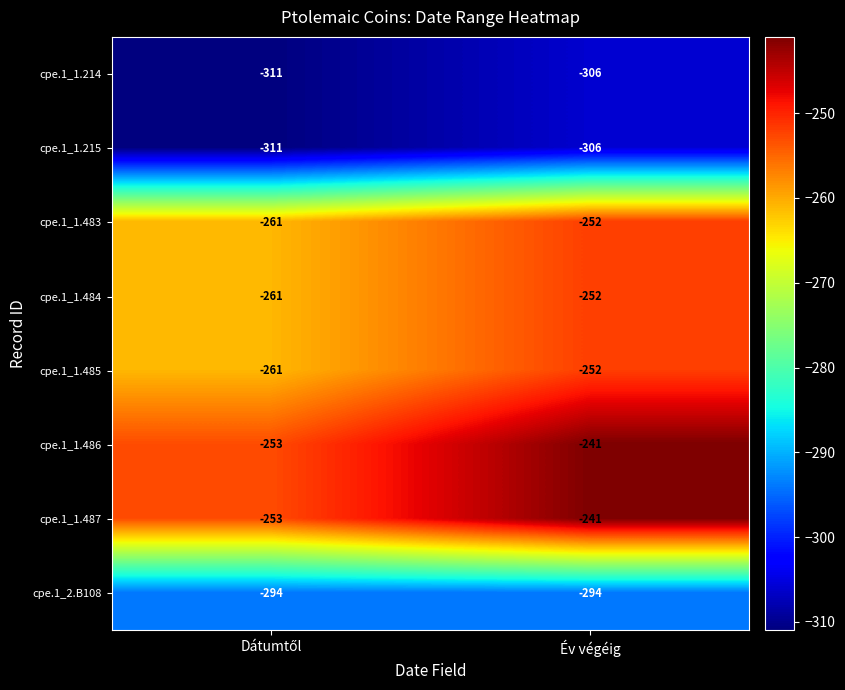

At how many categories does at least one series exceed -279?

2